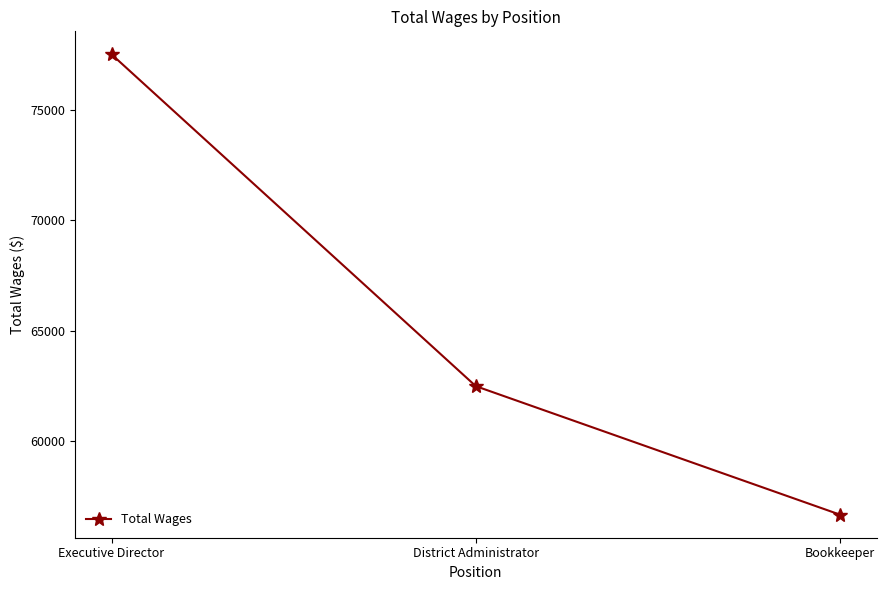

Reading left to right, what are all the values shown in this chart?

77519	62476	56650